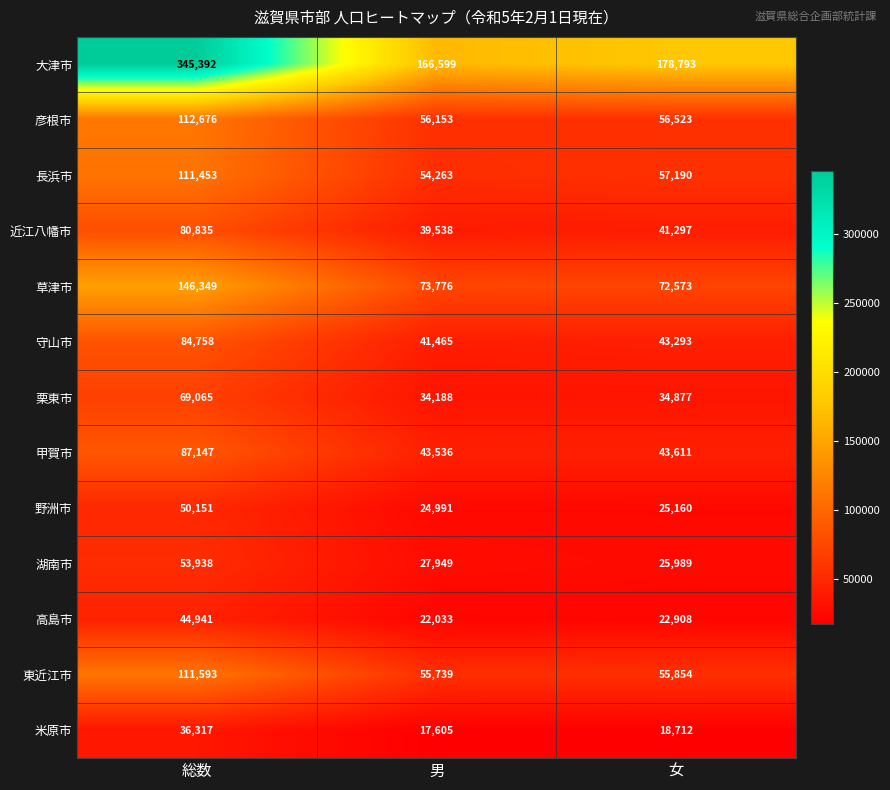

At which label does 米原市 first exceed 18712?

総数